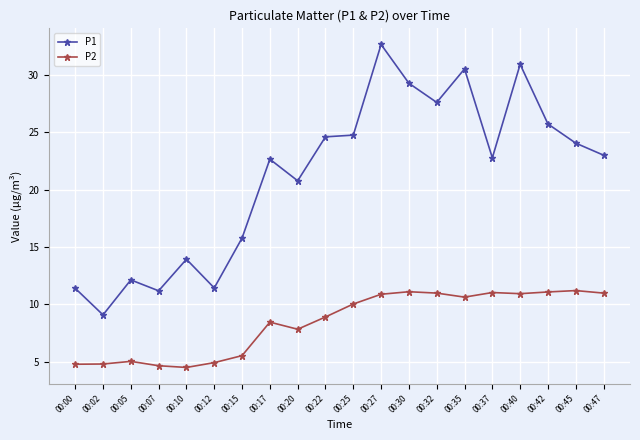

True or false: P1 and P2 intersect in this chart.

False